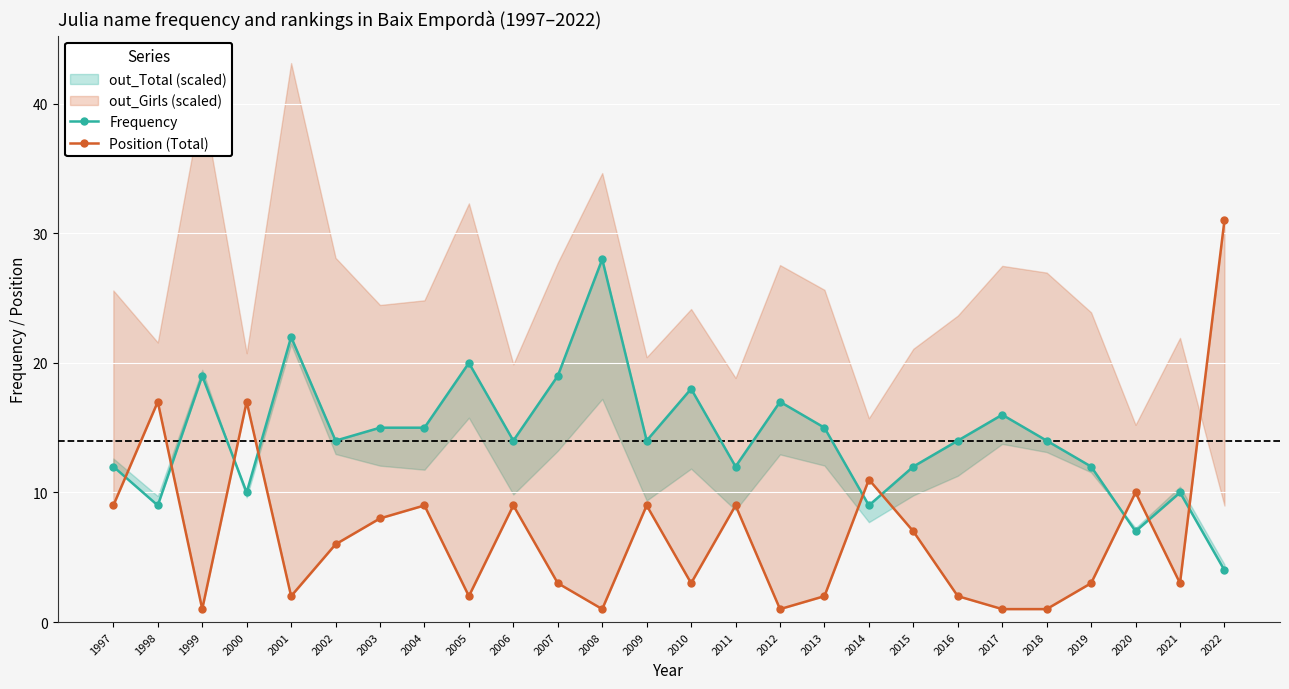

How many lines are shown in the chart?

2